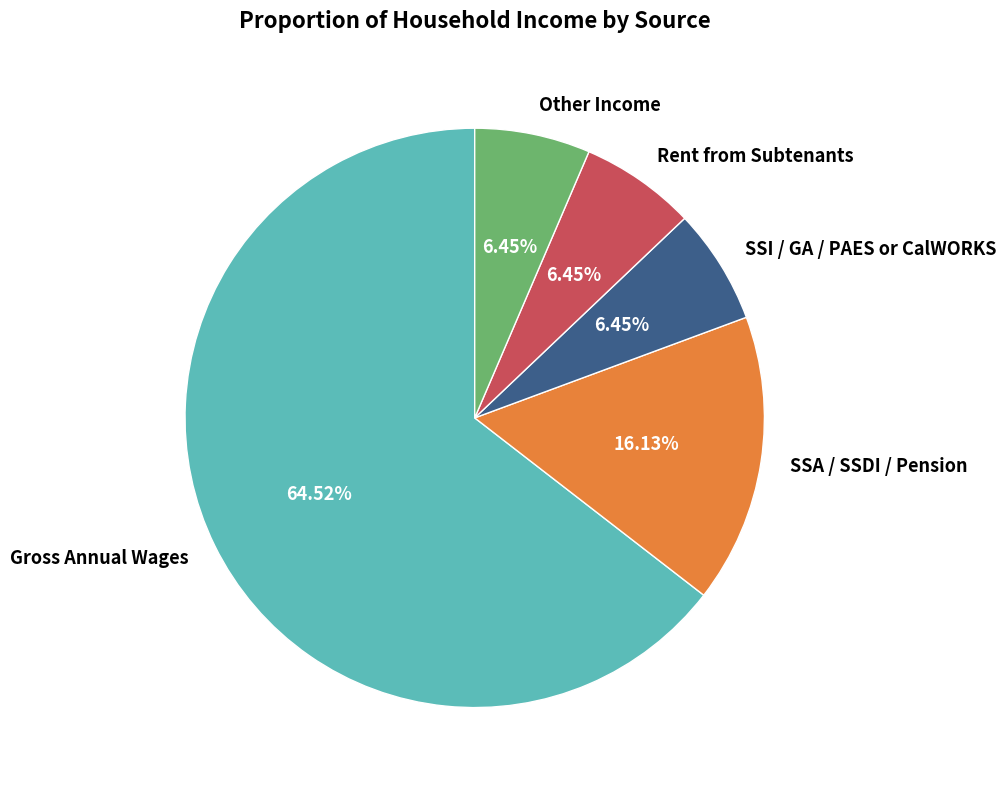

Which has a higher value, SSI / GA / PAES or CalWORKS or Gross Annual Wages?

Gross Annual Wages